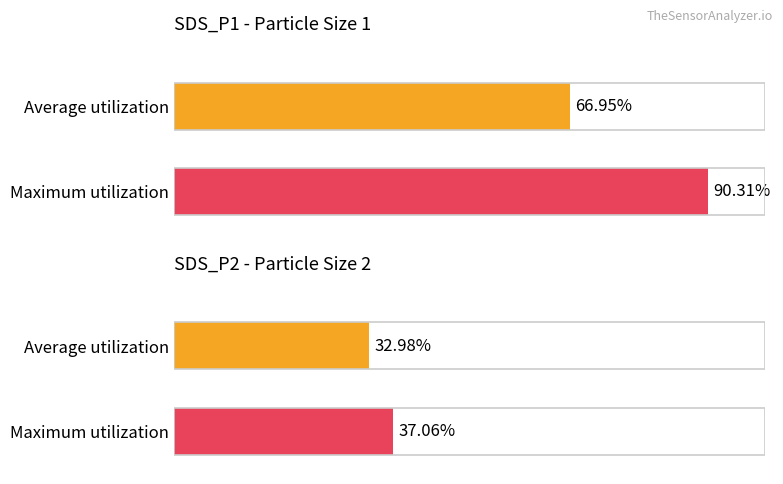

Rank the series by their average value, from lowest to highest.

SDS_P2, SDS_P1